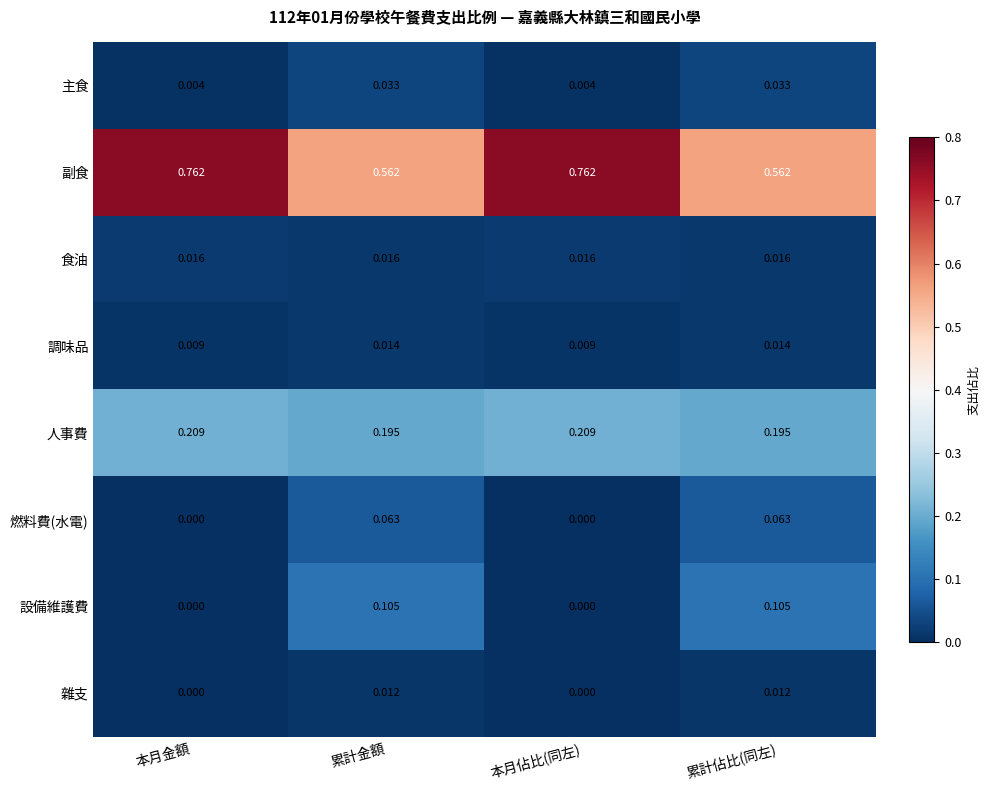

Is the value of 主食 at 累計金額 greater than the value of 設備維護費 at 累計佔比(同左)?

No